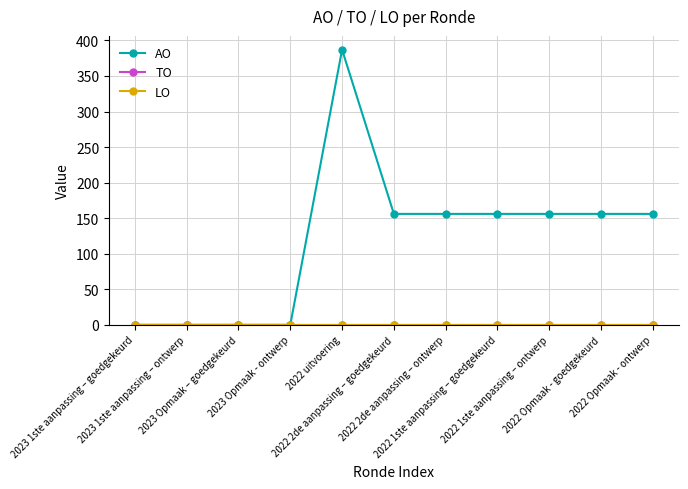

What is the label of the 5th point from the right?

2022 2de aanpassing – ontwerp